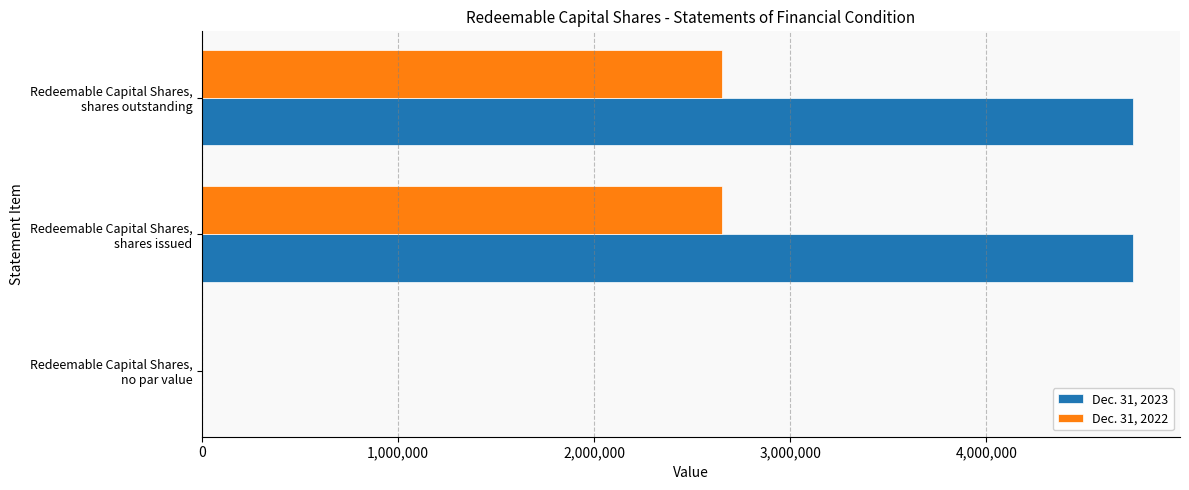

What is the greatest value displayed?

4750000